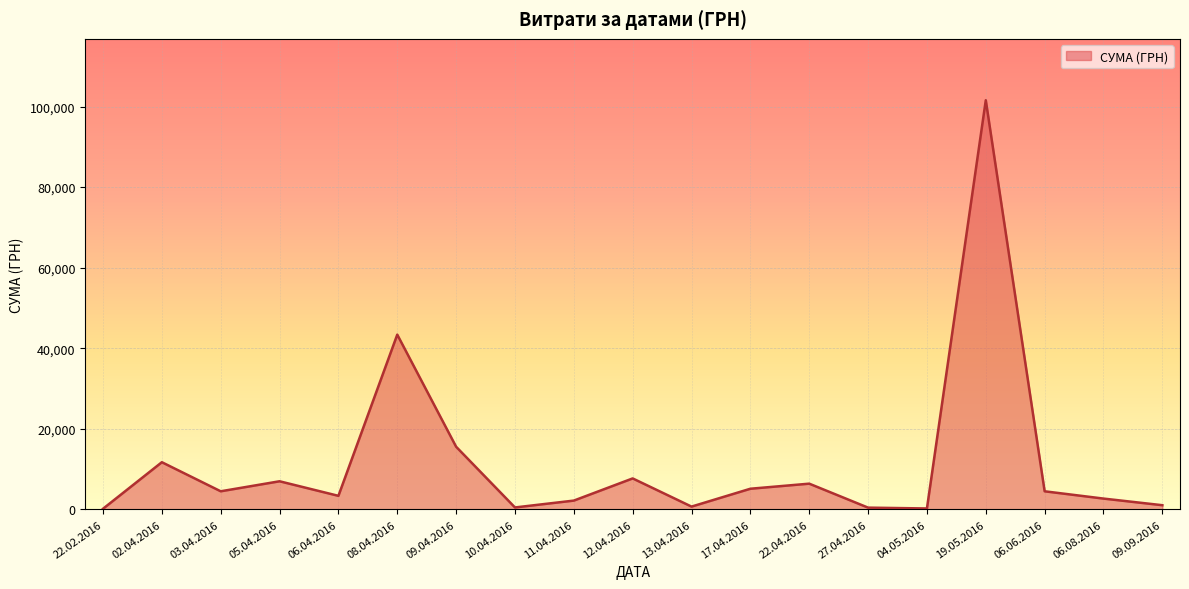

At which label is the value closest to 50871?

08.04.2016